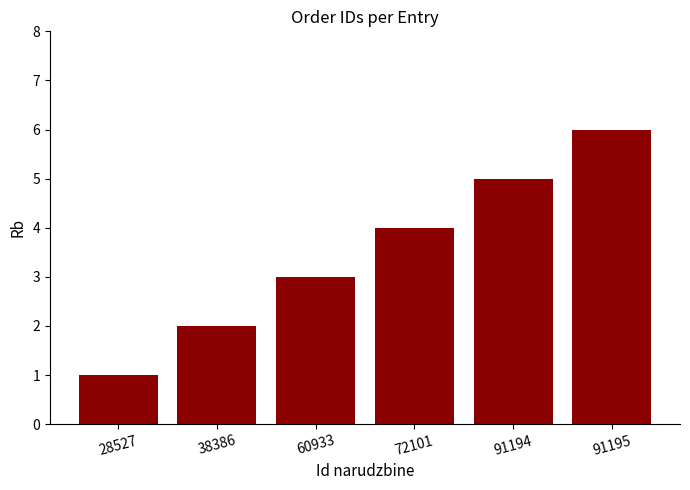

What is the difference between the maximum and minimum values?

5